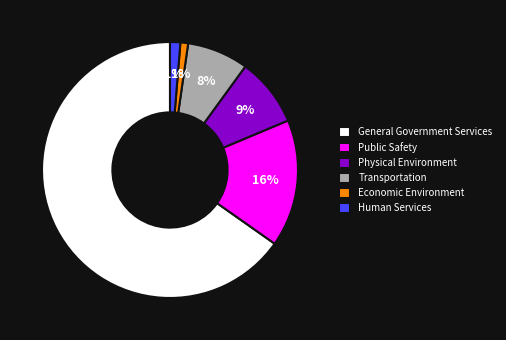

How many segments does this pie chart have?

6